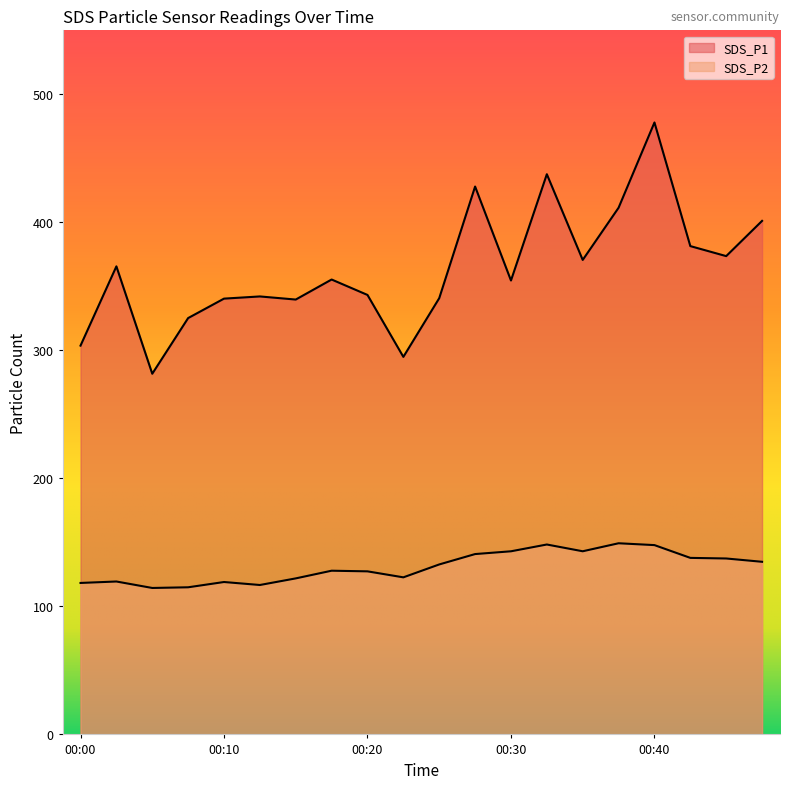

At how many categories does at least one series exceed 457?

1